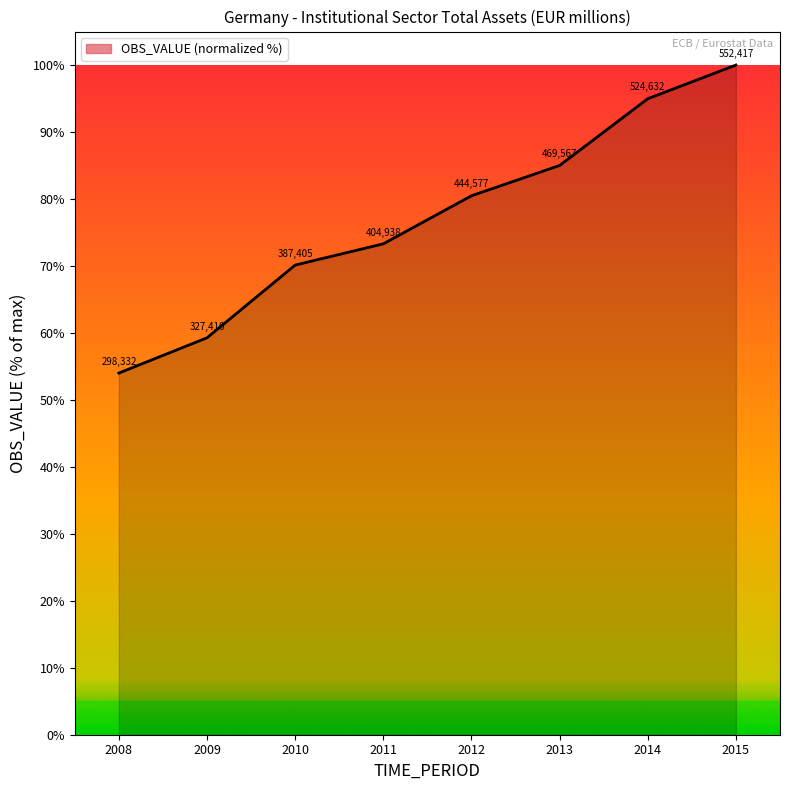

How many values are below 80?

4